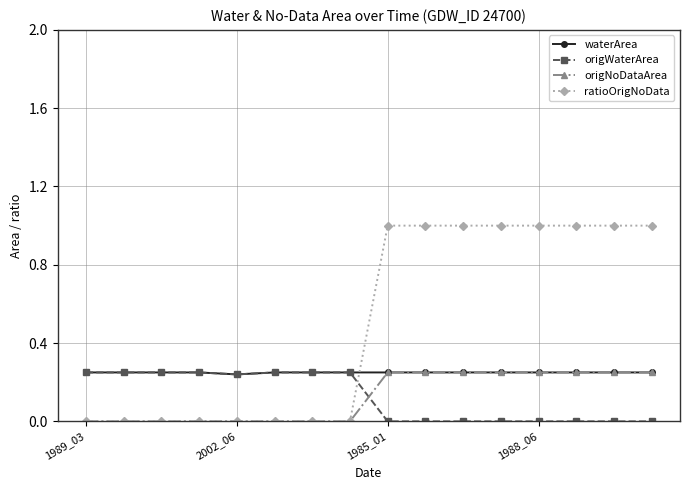

What is the highest value of the ratioOrigNoData series?

1.0